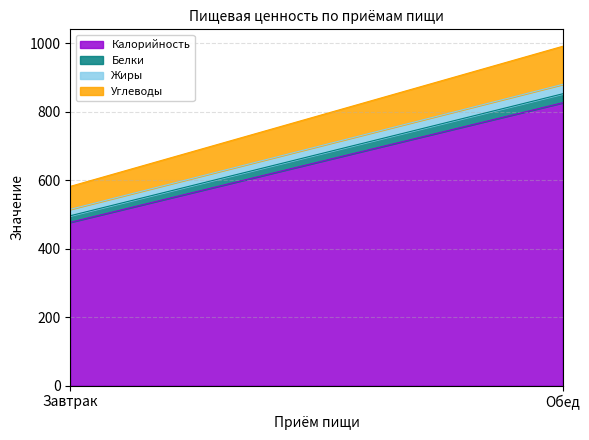

At which label does Углеводы reach its peak?

Обед